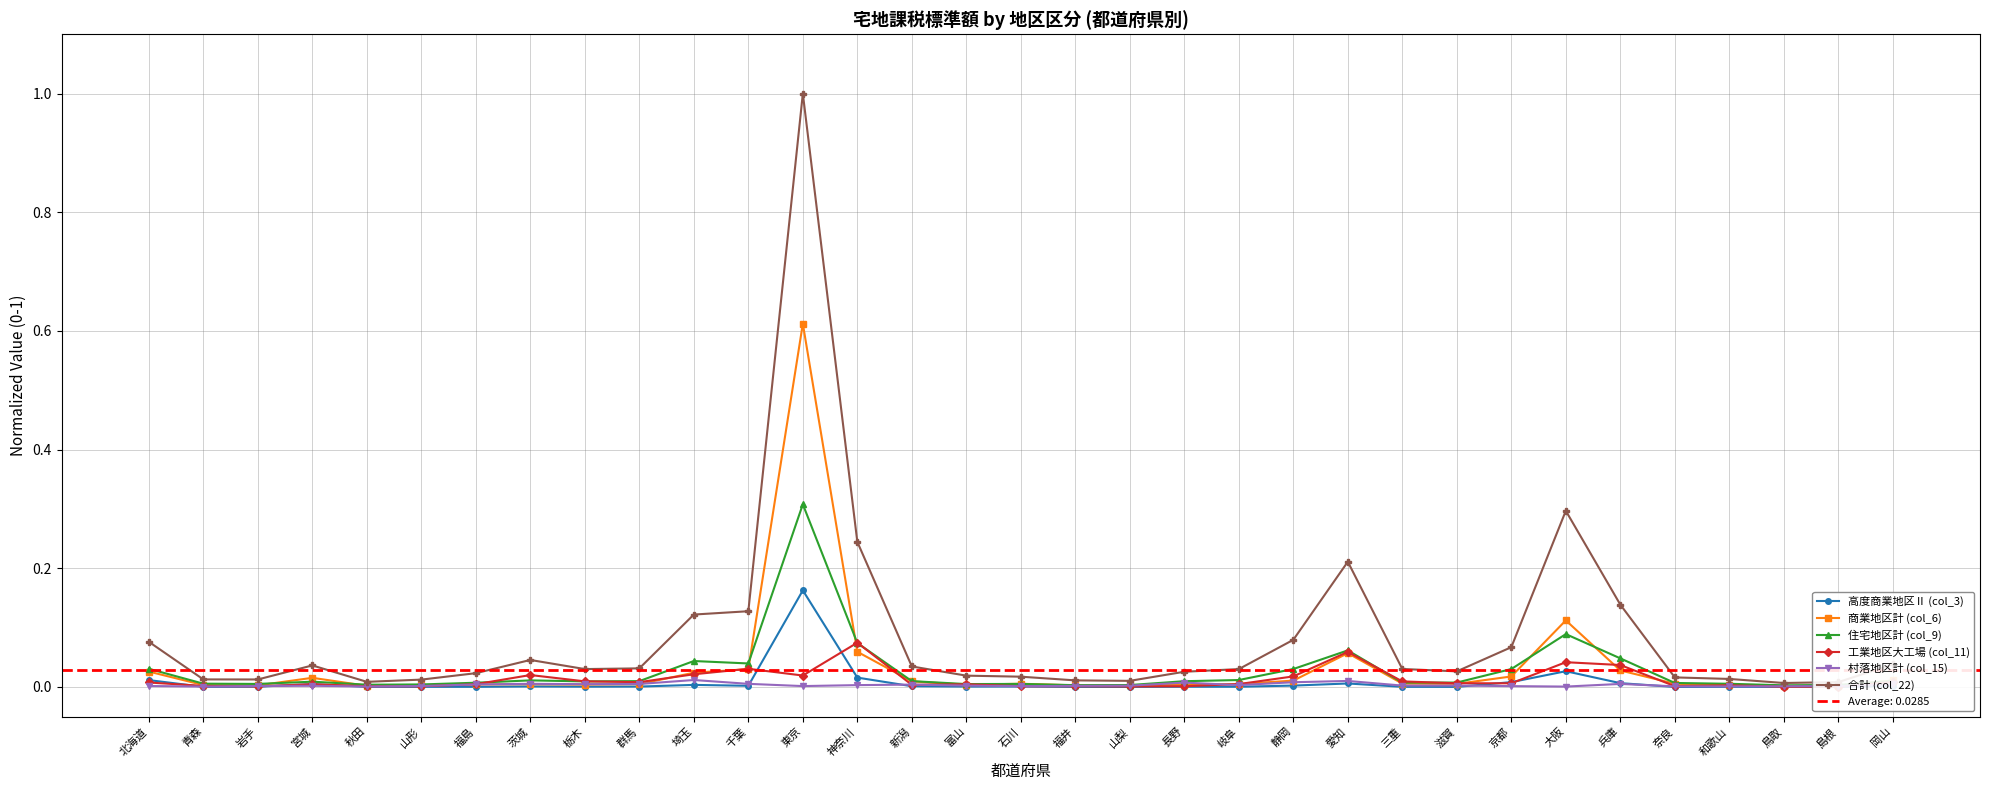

Reading right to left, transcribe all the data shown in this chart.

高度商業地区Ⅱ (col_3): 0.0	0.0	0.0	0.0	0.0	0.0	0.0	0.0	0.0	0.0	0.0	0.0	0.0	0.0	0.0	0.0	0.0	0.0	0.0	0.0	0.2	0.0	0.0	0.0	0.0	0.0	0.0	0.0	0.0	0.0	0.0	0.0	0.0
商業地区計 (col_6): 0.0	0.0	0.0	0.0	0.0	0.0	0.1	0.0	0.0	0.0	0.1	0.0	0.0	0.0	0.0	0.0	0.0	0.0	0.0	0.1	0.6	0.0	0.0	0.0	0.0	0.0	0.0	0.0	0.0	0.0	0.0	0.0	0.0
住宅地区計 (col_9): 0.0	0.0	0.0	0.0	0.0	0.0	0.1	0.0	0.0	0.0	0.1	0.0	0.0	0.0	0.0	0.0	0.0	0.0	0.0	0.1	0.3	0.0	0.0	0.0	0.0	0.0	0.0	0.0	0.0	0.0	0.0	0.0	0.0
工業地区大工場 (col_11): 0.0	0.0	0.0	0.0	0.0	0.0	0.0	0.0	0.0	0.0	0.1	0.0	0.0	0.0	0.0	0.0	0.0	0.0	0.0	0.1	0.0	0.0	0.0	0.0	0.0	0.0	0.0	0.0	0.0	0.0	0.0	0.0	0.0
村落地区計 (col_15): 0.0	0.0	0.0	0.0	0.0	0.0	0.0	0.0	0.0	0.0	0.0	0.0	0.0	0.0	0.0	0.0	0.0	0.0	0.0	0.0	0.0	0.0	0.0	0.0	0.0	0.0	0.0	0.0	0.0	0.0	0.0	0.0	0.0
合計 (col_22): 0.0	0.0	0.0	0.0	0.0	0.1	0.3	0.1	0.0	0.0	0.2	0.1	0.0	0.0	0.0	0.0	0.0	0.0	0.0	0.2	1.0	0.1	0.1	0.0	0.0	0.0	0.0	0.0	0.0	0.0	0.0	0.0	0.1